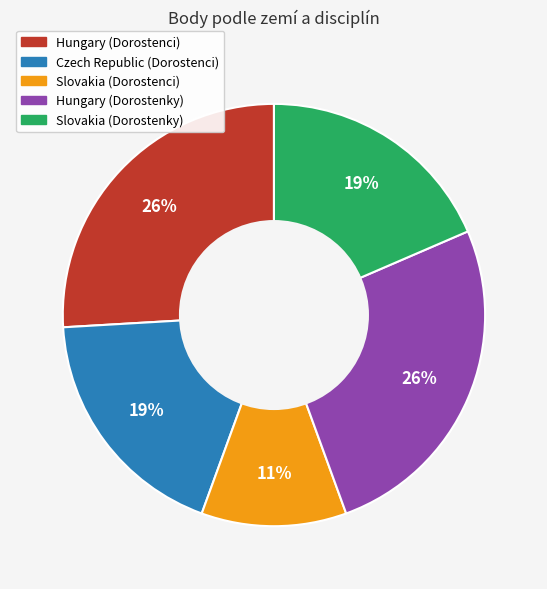

Which slice is the smallest?

Slovakia (Dorostenci)